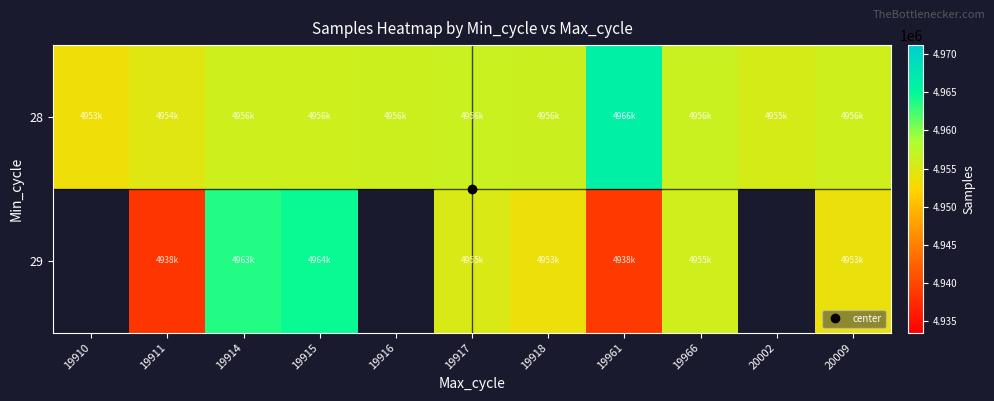

Where does the 28 series first go above 4956151?

19916